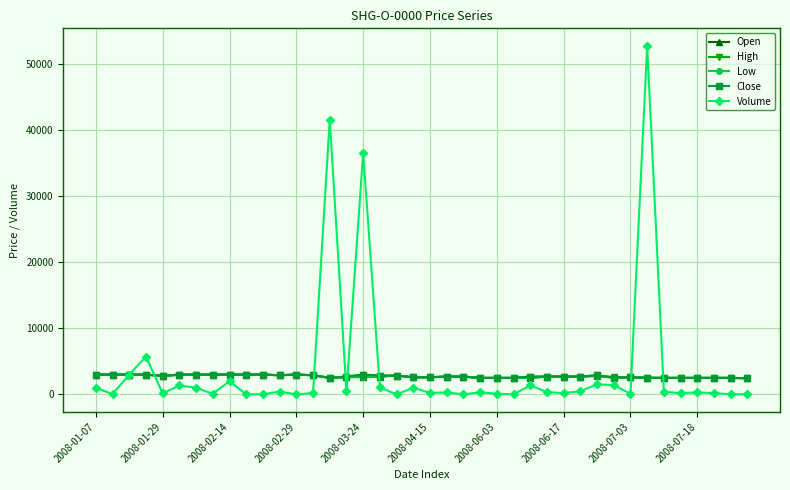

True or false: Volume has more than 2 points higher than both neighbors.

True